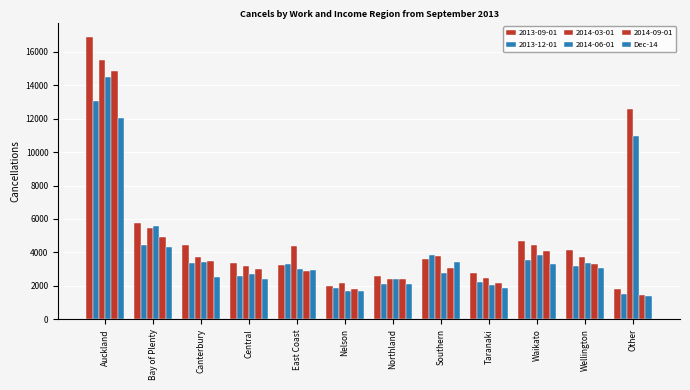

What is the label of the 8th bar from the right?

East Coast